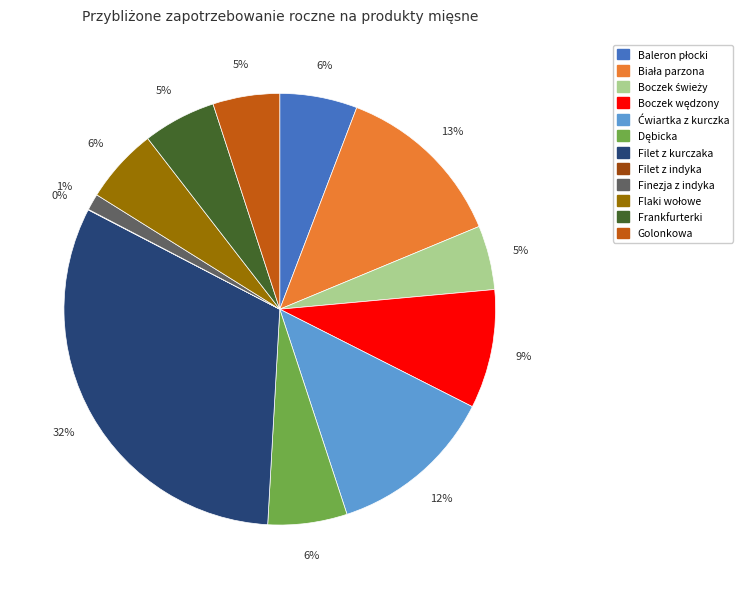

Which has a higher value, Finezja z indyka or Filet z kurczaka?

Filet z kurczaka